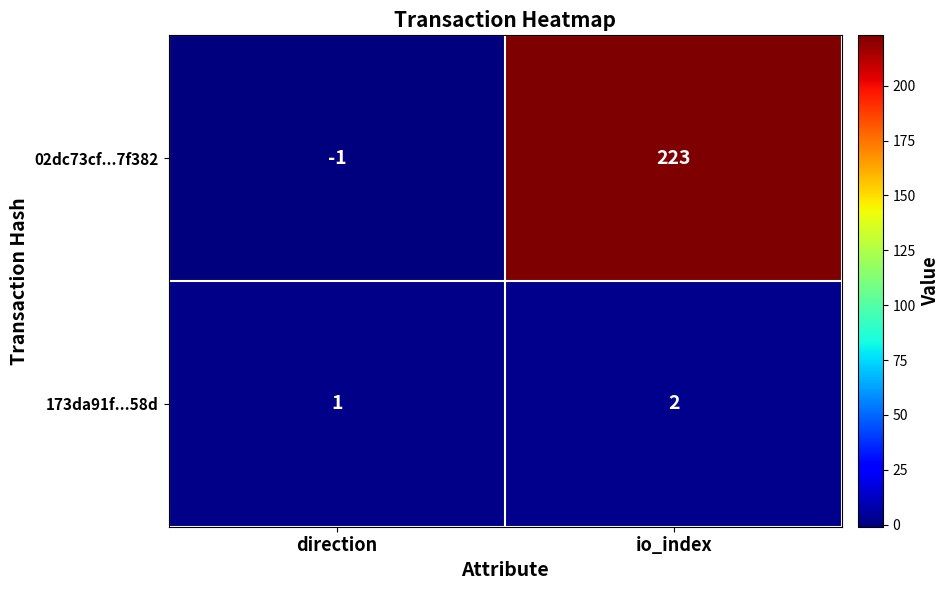

What is the sum of the 02dc73cf...7f382 values at io_index and direction?

222